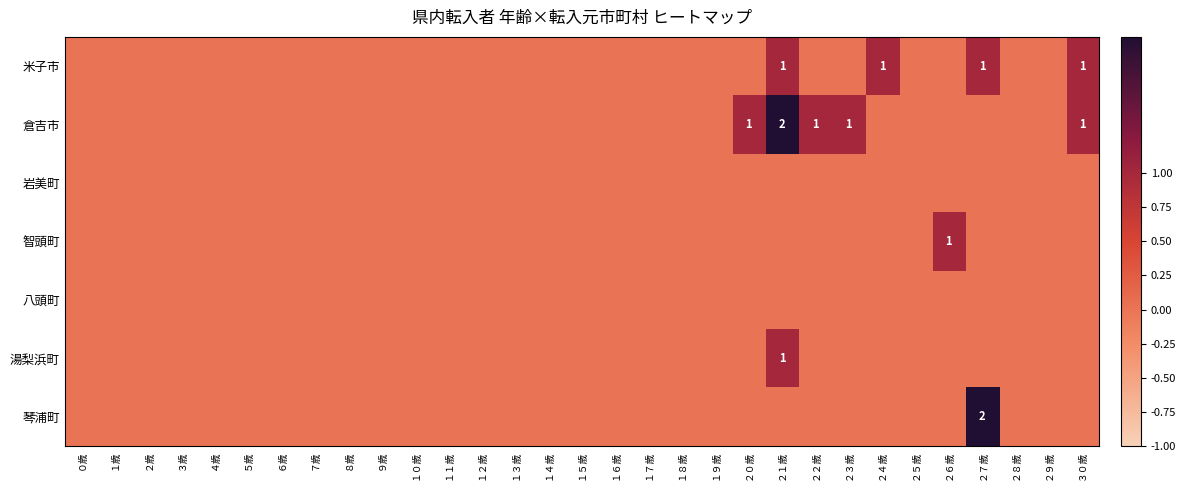

The 倉吉市 series shows 1 at ２３歳. True or false?

True